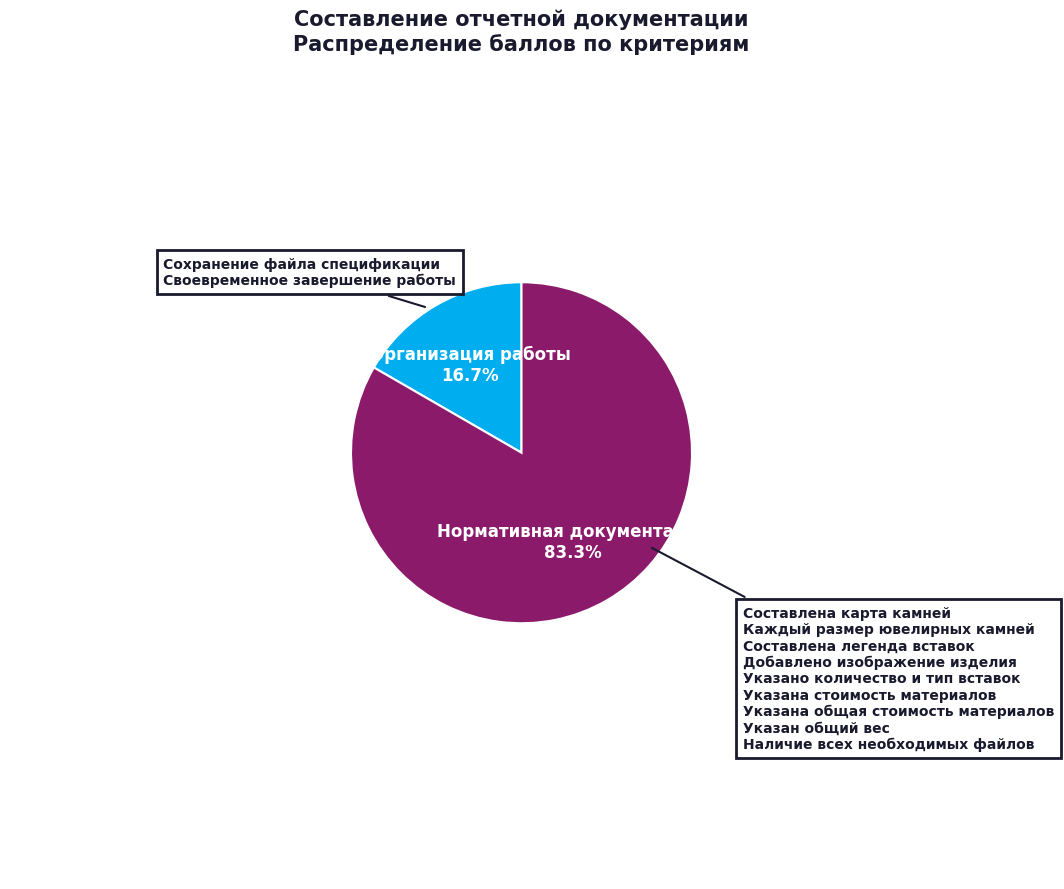

To the nearest percent, what is the difference between the largest and smallest slice percentages?

67%